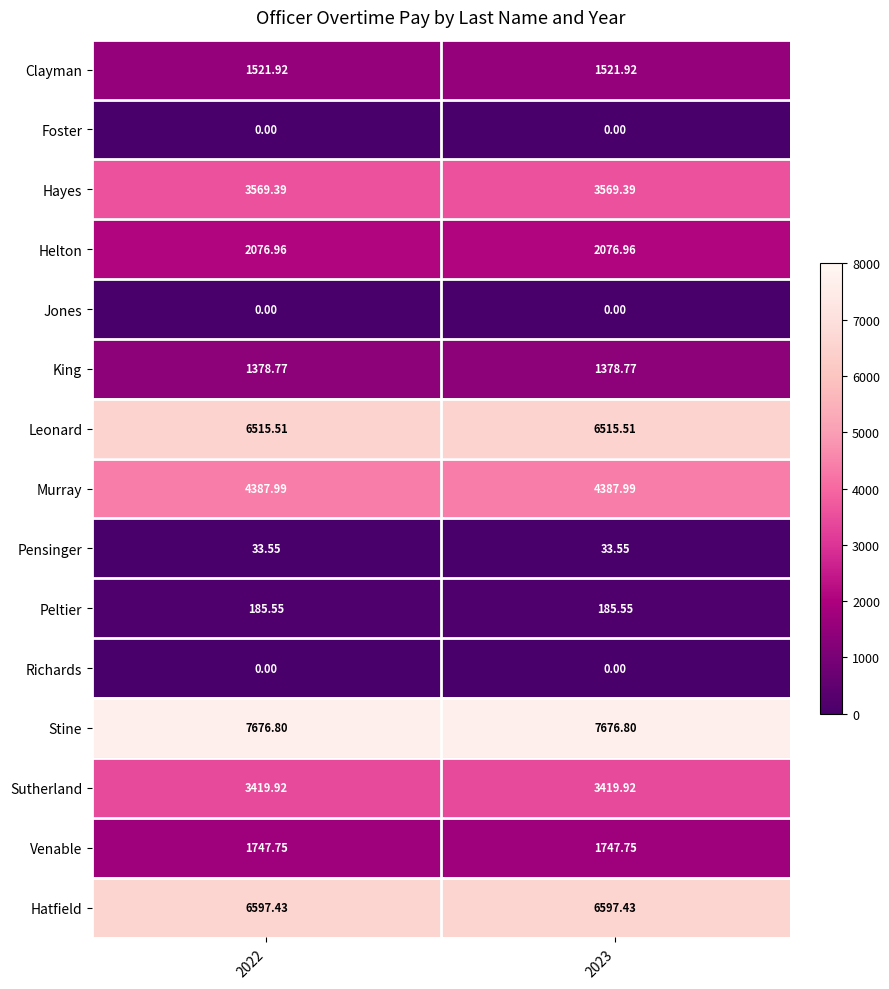

What is the difference between the highest and lowest values at 2022?

7676.8